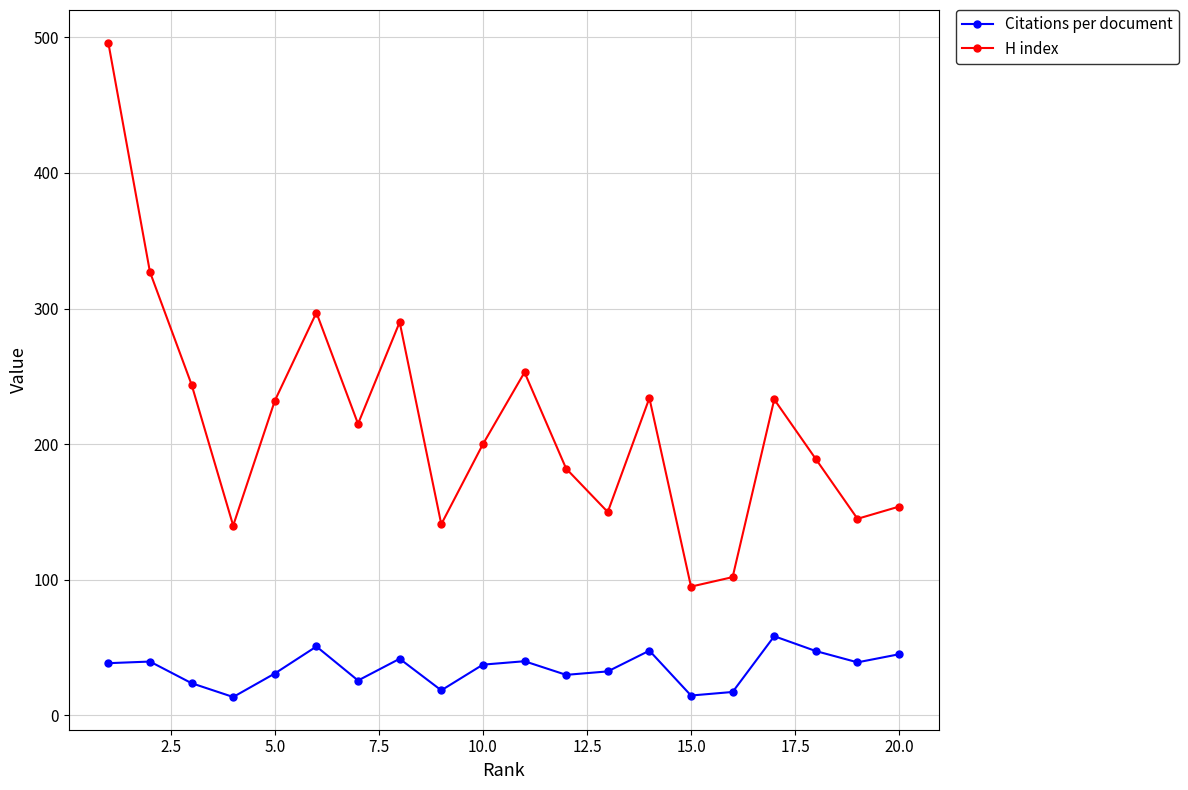

Rank the series by their maximum value, from lowest to highest.

Citations per document, H index